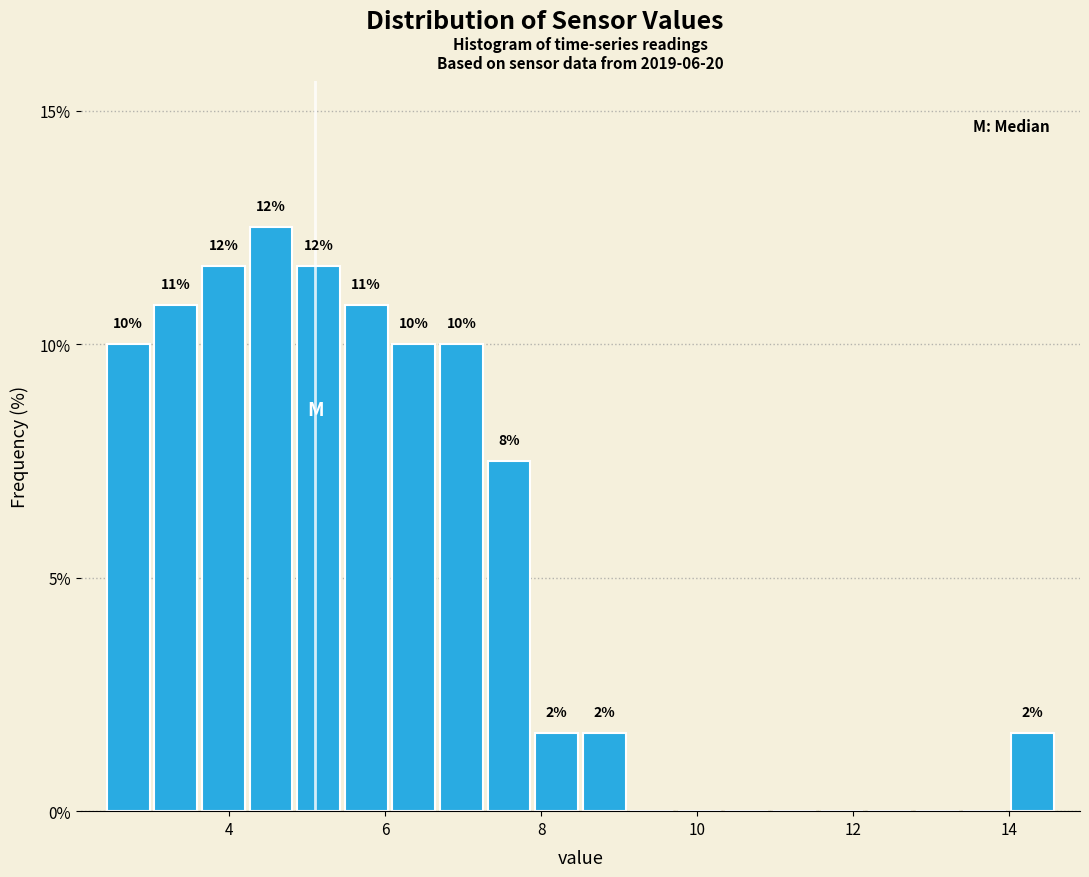

Read against the x-axis, roughly where is the centre of the tallest bar?

4.6